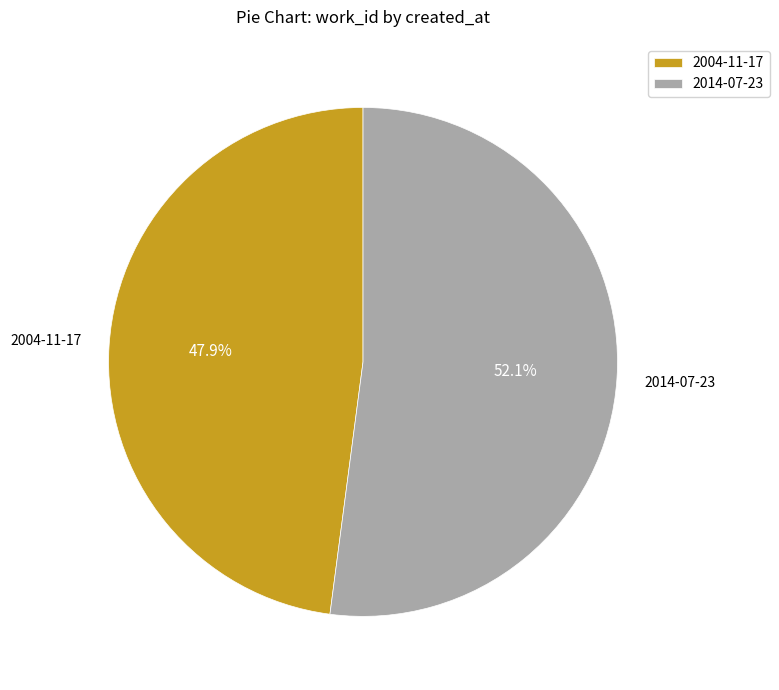

Rank the categories by value from lowest to highest.

2004-11-17, 2014-07-23